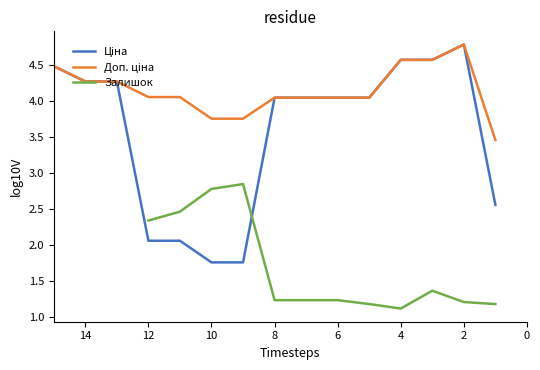

How many values in the Ціна series exceed 4?

10